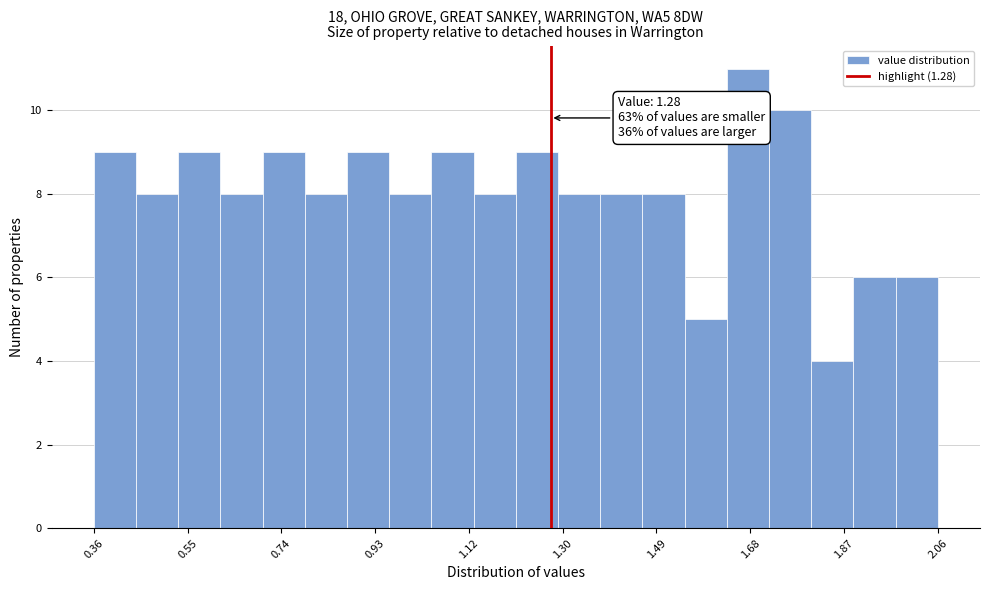

Which range on the x-axis has the tallest bar?

1.635 to 1.720